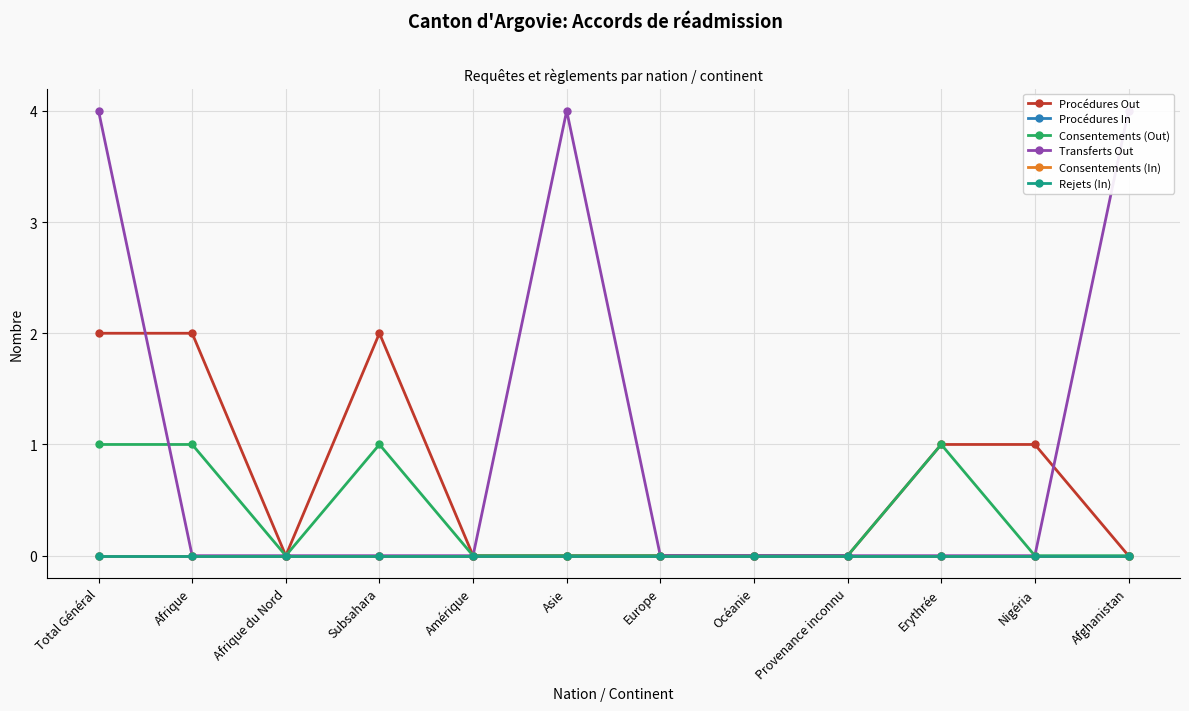

Which series changed the most between Europe and Nigéria?

Procédures Out